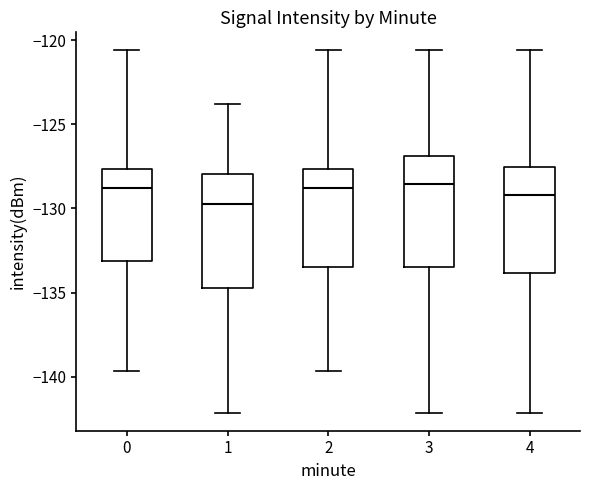

Reading left to right, transcribe this box plot: for each box, give where its median line is, the range the box spans, and where its two whiskers end, as read against the y-axis. The values are not printed on the chart, so give them approximately, as read against the axis.

0: median -129.0, box -133.0 to -127.5, whiskers -139.5 to -120.5
1: median -129.5, box -134.5 to -128.0, whiskers -142.0 to -124.0
2: median -129.0, box -133.5 to -127.5, whiskers -139.5 to -120.5
3: median -128.5, box -133.5 to -127.0, whiskers -142.0 to -120.5
4: median -129.0, box -134.0 to -127.5, whiskers -142.0 to -120.5